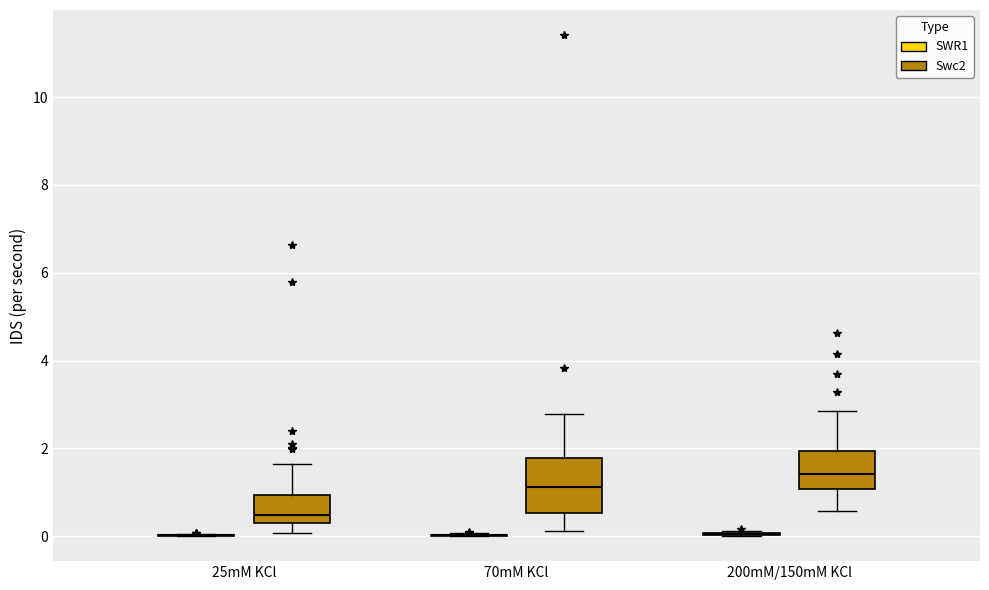

Reading left to right, transcribe this box plot: for each box, give where its median line is, the range the box spans, and where its two whiskers end, as read against the y-axis. The values are not printed on the chart, so give them approximately, as read against the axis.

25mM KCl (SWR1): box collapsed to a line at 0.0, whiskers 0.0 to 0.0
25mM KCl (Swc2): median 0.4, box 0.2 to 1.0, whiskers 0.0 to 1.6
70mM KCl (SWR1): box collapsed to a line at 0.0, whiskers 0.0 to 0.0
70mM KCl (Swc2): median 1.2, box 0.6 to 1.8, whiskers 0.2 to 2.8
200mM/150mM KCl (SWR1): box collapsed to a line at 0.0, whiskers 0.0 to 0.2
200mM/150mM KCl (Swc2): median 1.4, box 1.0 to 2.0, whiskers 0.6 to 2.8